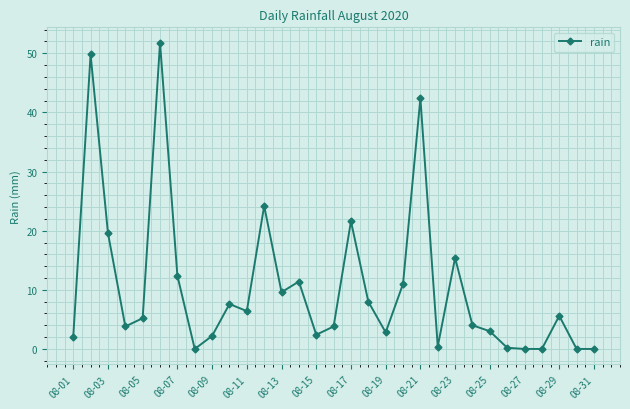

What is the sum of all values?

326.6